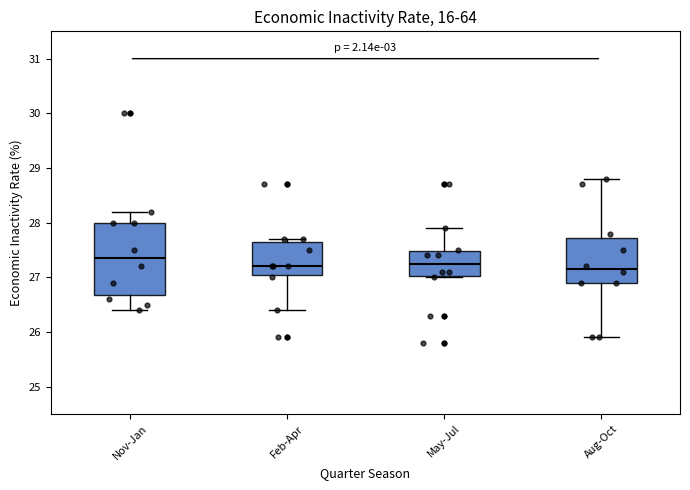

Where does the median line of the box for Aug-Oct sit on the y-axis? The values are not printed on the chart, so give them approximately, as read against the axis.

27.2